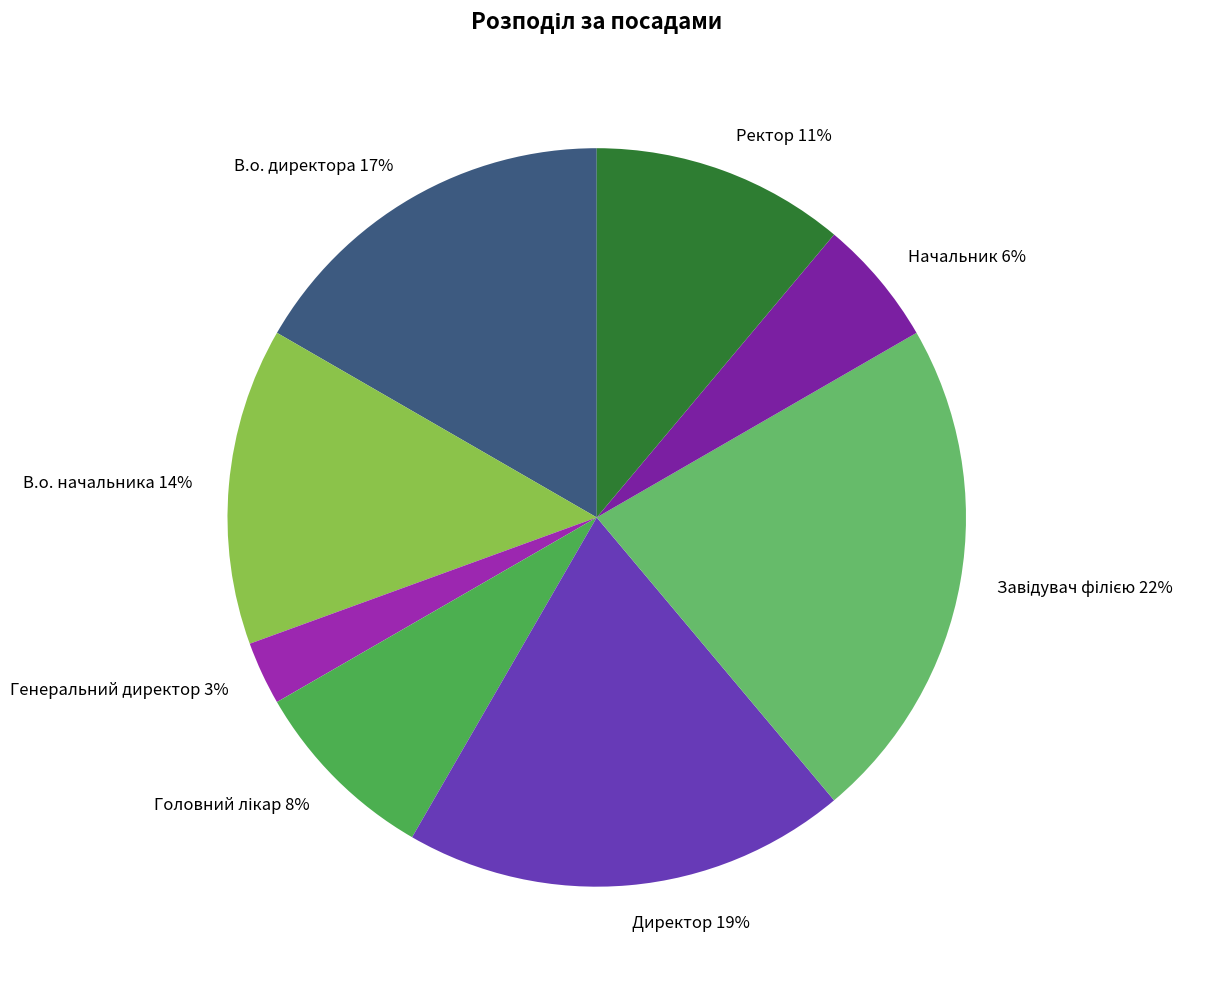

To the nearest percent, what is the average slice percentage?

12%